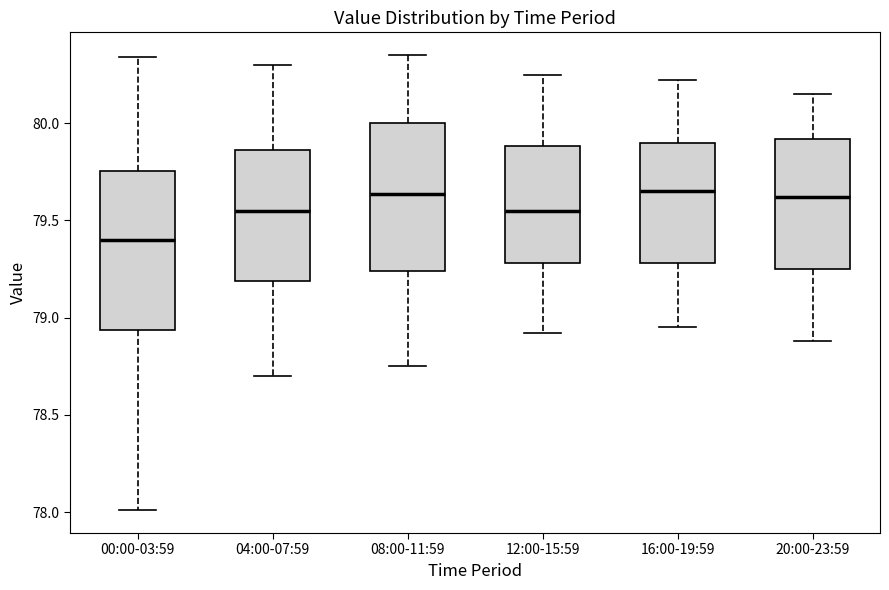

Reading left to right, read every box against the y-axis: the position of its median line, the range the box covers, and the ends of its whiskers. The values are not printed on the chart, so give them approximately, as read against the axis.

00:00-03:59: median 79.40, box 78.95 to 79.75, whiskers 78.00 to 80.35
04:00-07:59: median 79.55, box 79.20 to 79.85, whiskers 78.70 to 80.30
08:00-11:59: median 79.65, box 79.25 to 80.00, whiskers 78.75 to 80.35
12:00-15:59: median 79.55, box 79.30 to 79.90, whiskers 78.90 to 80.25
16:00-19:59: median 79.65, box 79.30 to 79.90, whiskers 78.95 to 80.20
20:00-23:59: median 79.60, box 79.25 to 79.90, whiskers 78.90 to 80.15